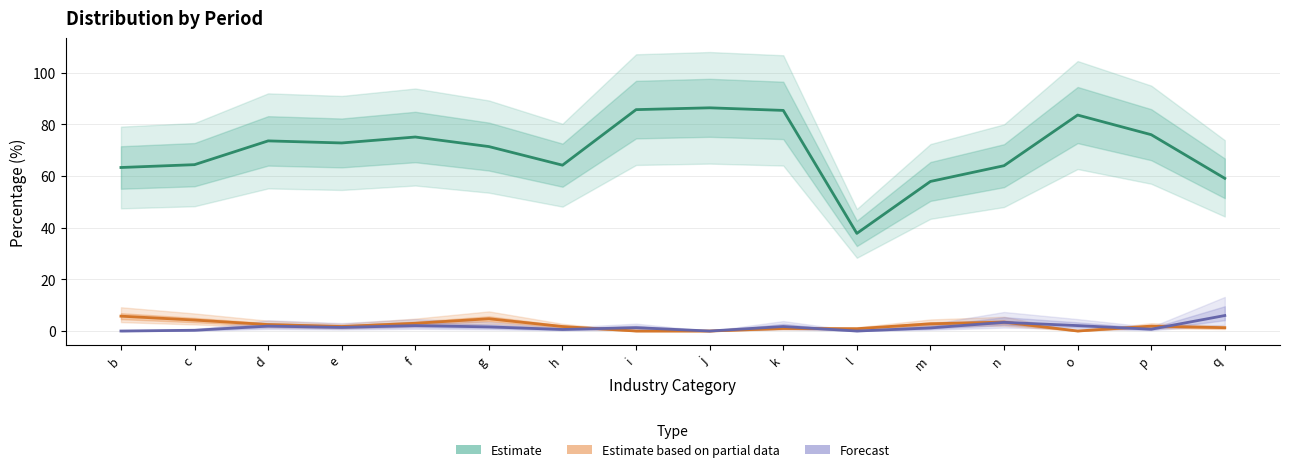

How many distinct data groups are displayed?

3